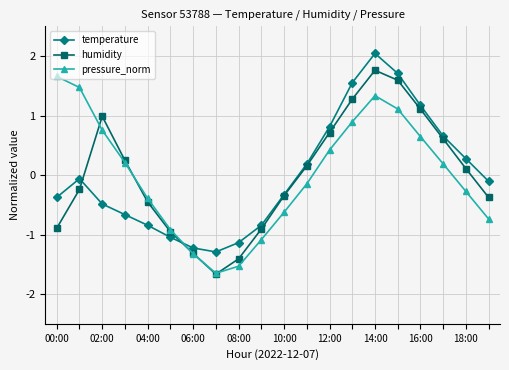

How many values in pressure_norm are above zero?

10